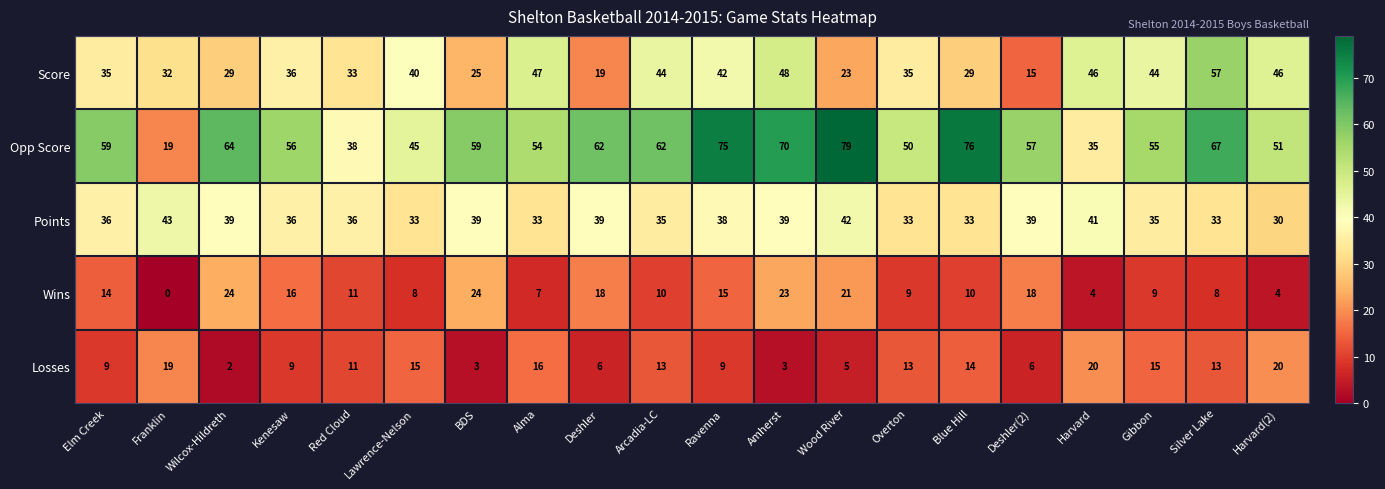

What is the difference between the maximum and minimum values in the Losses series?

18